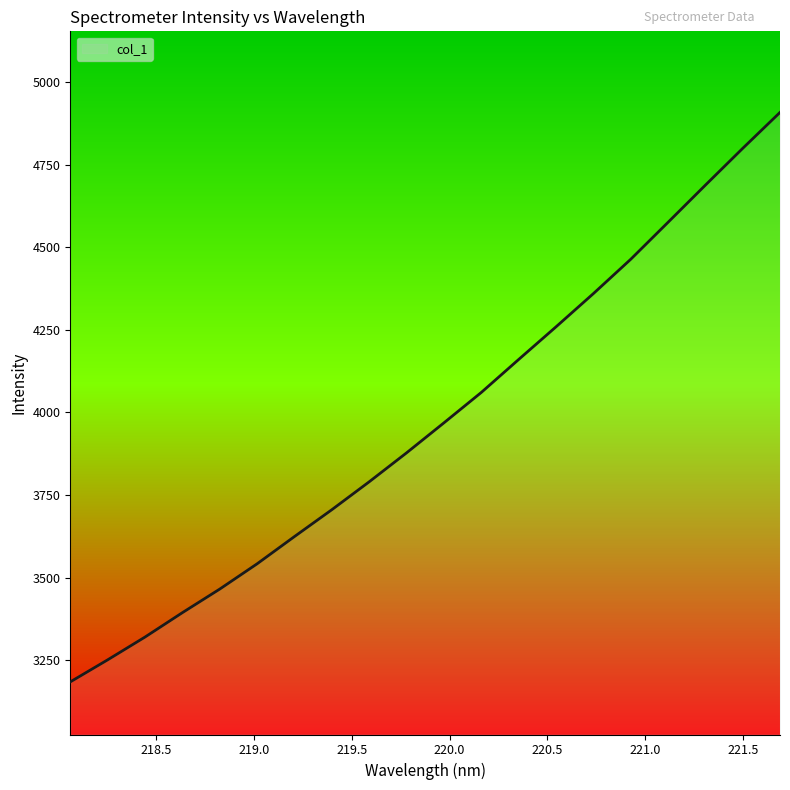

What is the smallest value displayed?

3184.3